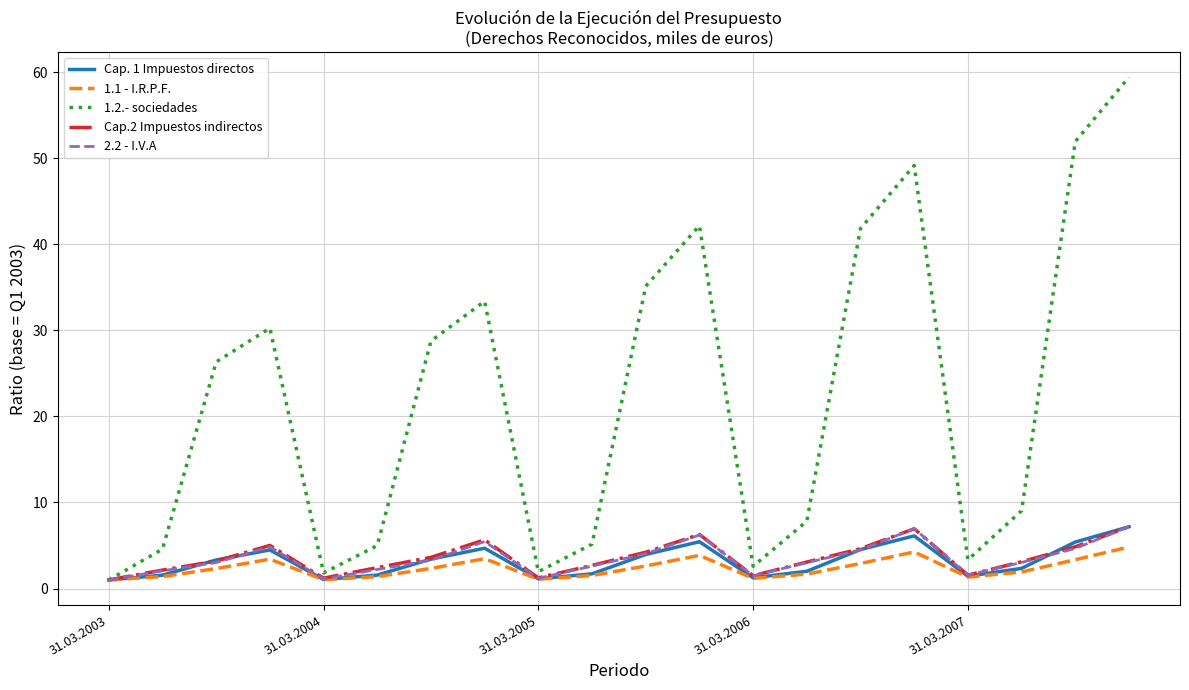

Which series has the widest spread of values?

1.2.- sociedades